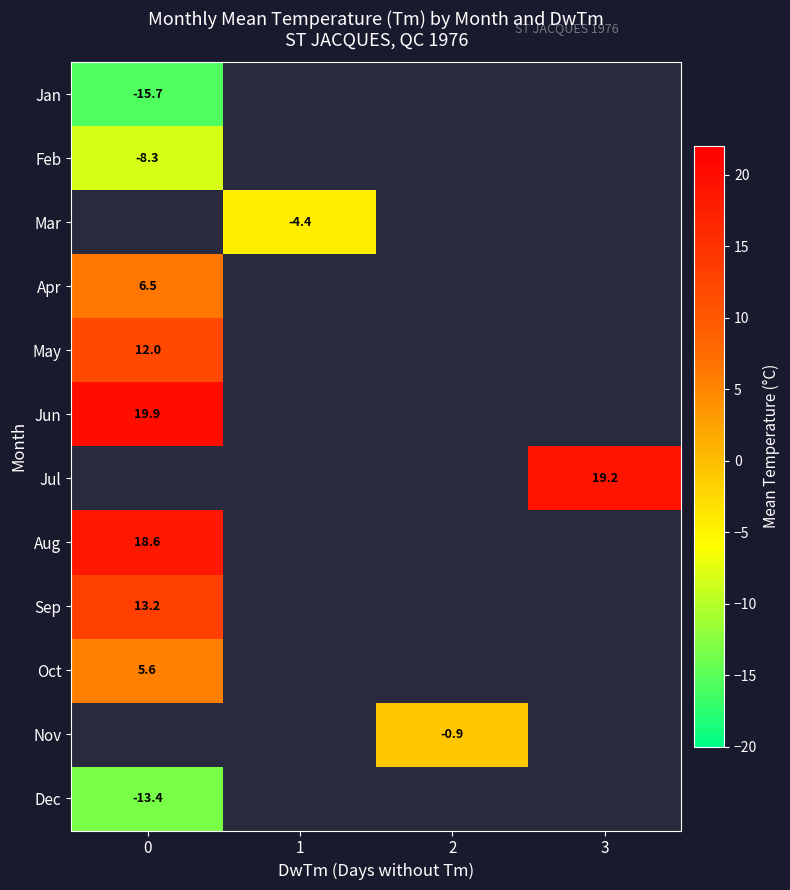

Which series has the largest range (max minus min)?

row_0